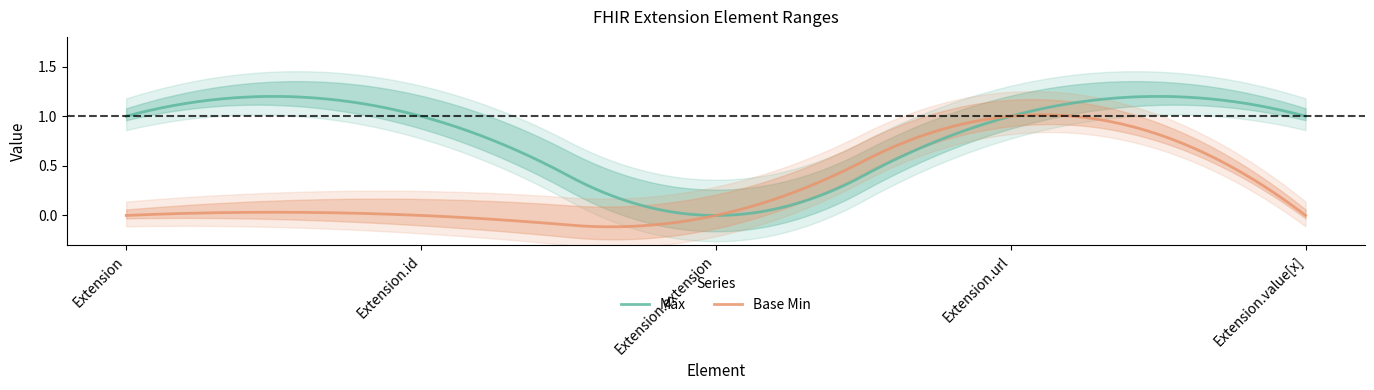

How many distinct data groups are displayed?

2